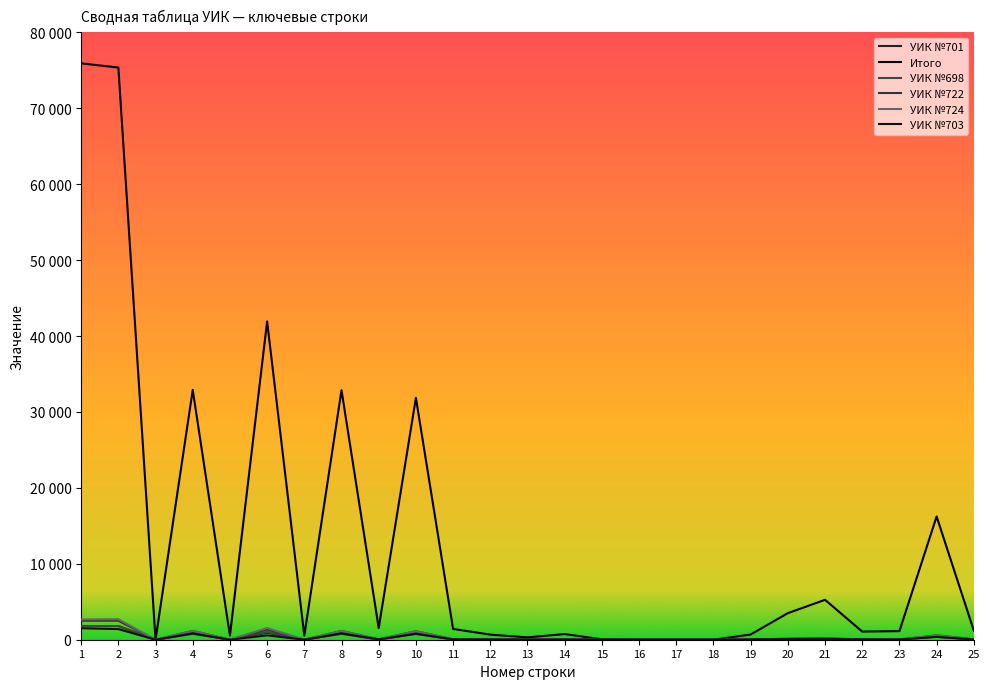

After their last crossing, which series has the higher values: УИК №724 or УИК №722?

УИК №722